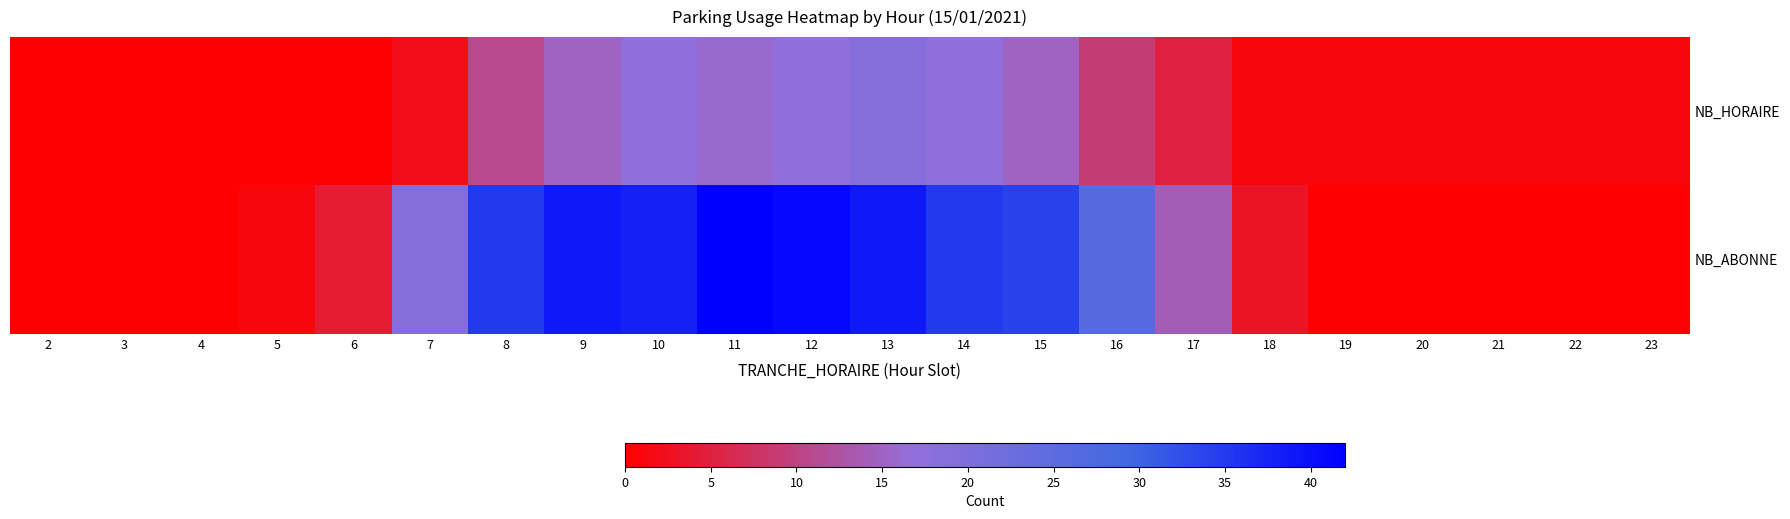

Rank the series by their maximum value, from highest to lowest.

NB_ABONNE, NB_HORAIRE